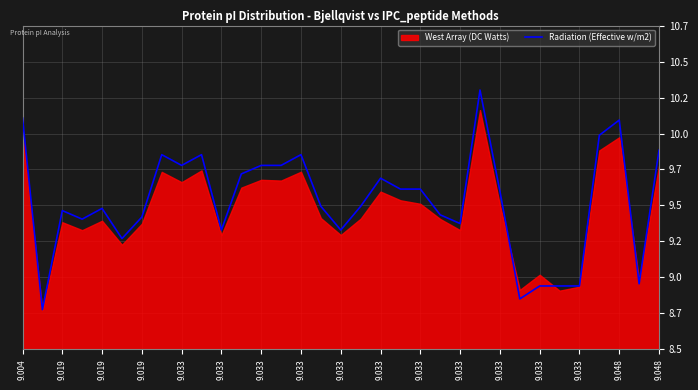

Where is the first local maximum?

9.019